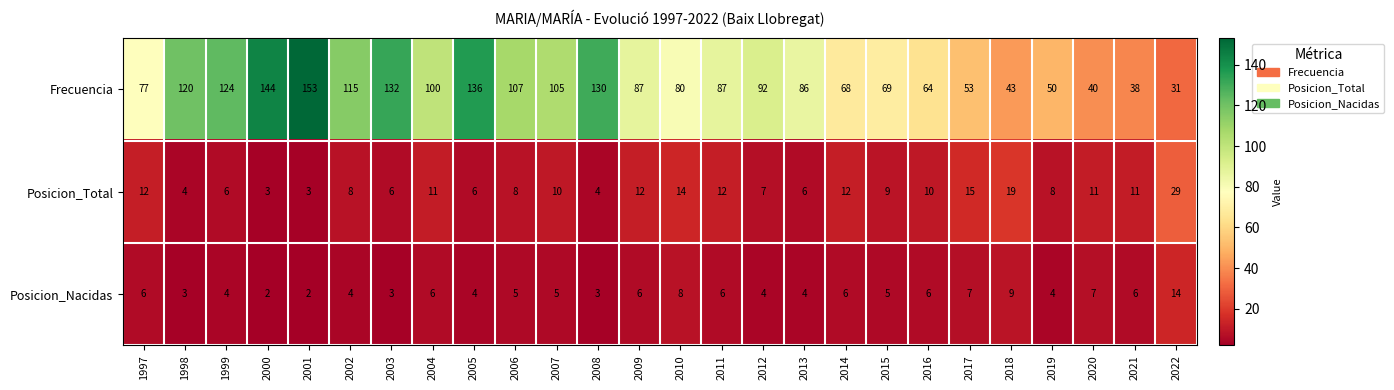

Which category has the highest value across all series?

2001